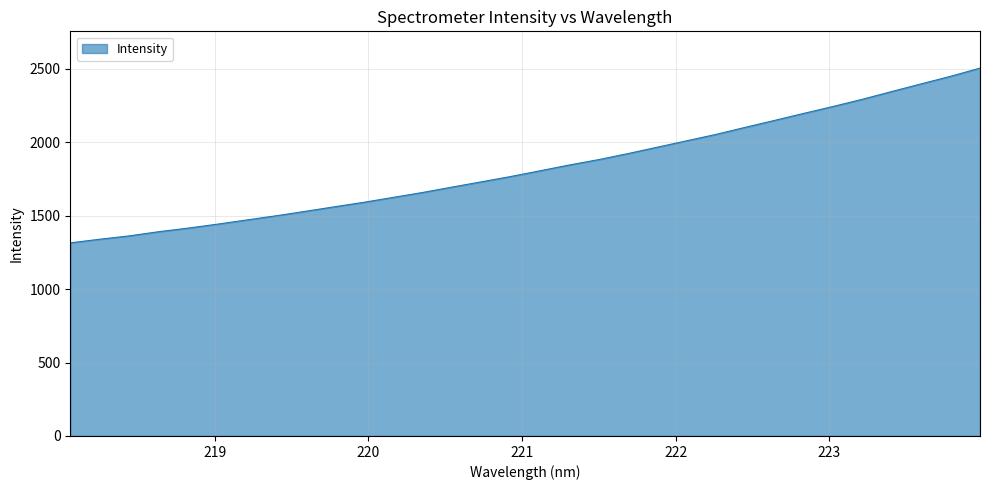

What is the difference between the maximum and minimum values?

1189.7